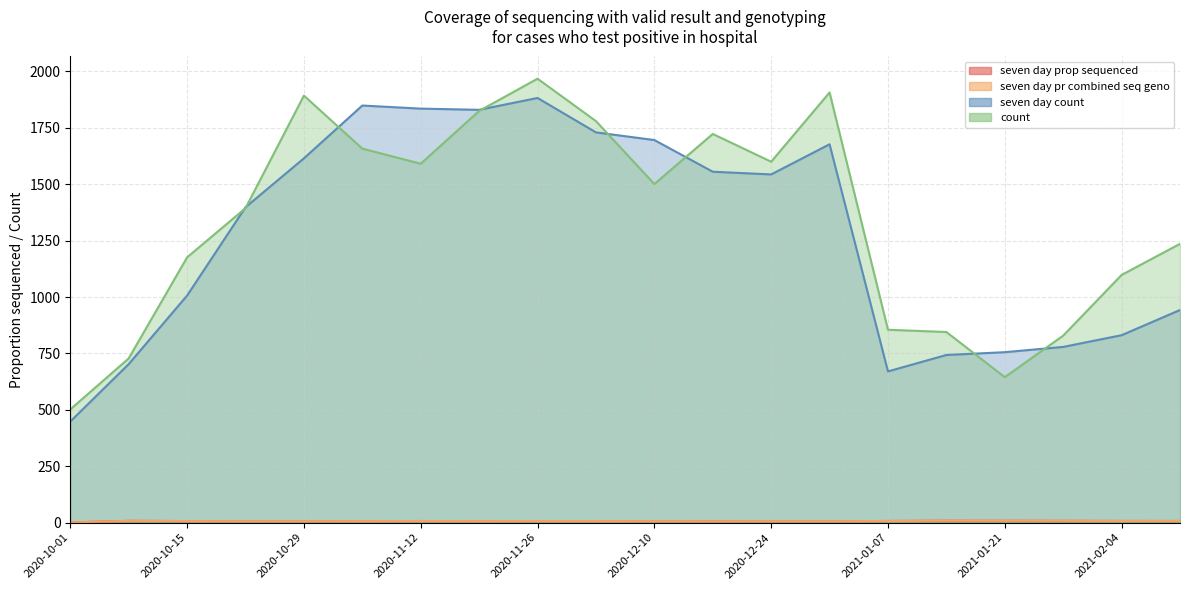

What is the sum of all count values?

26754.0